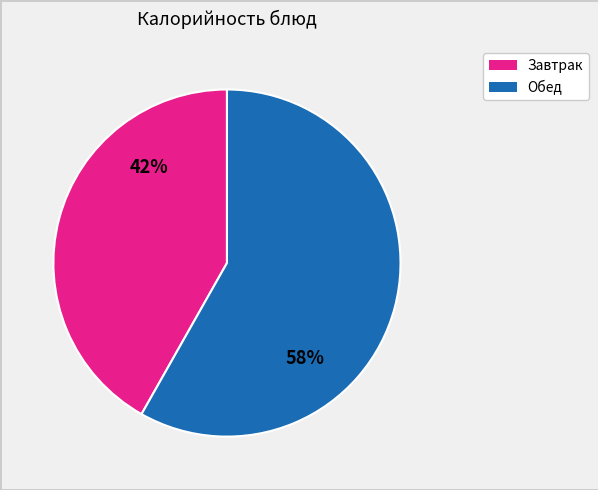

Is there a majority slice in this chart?

Yes